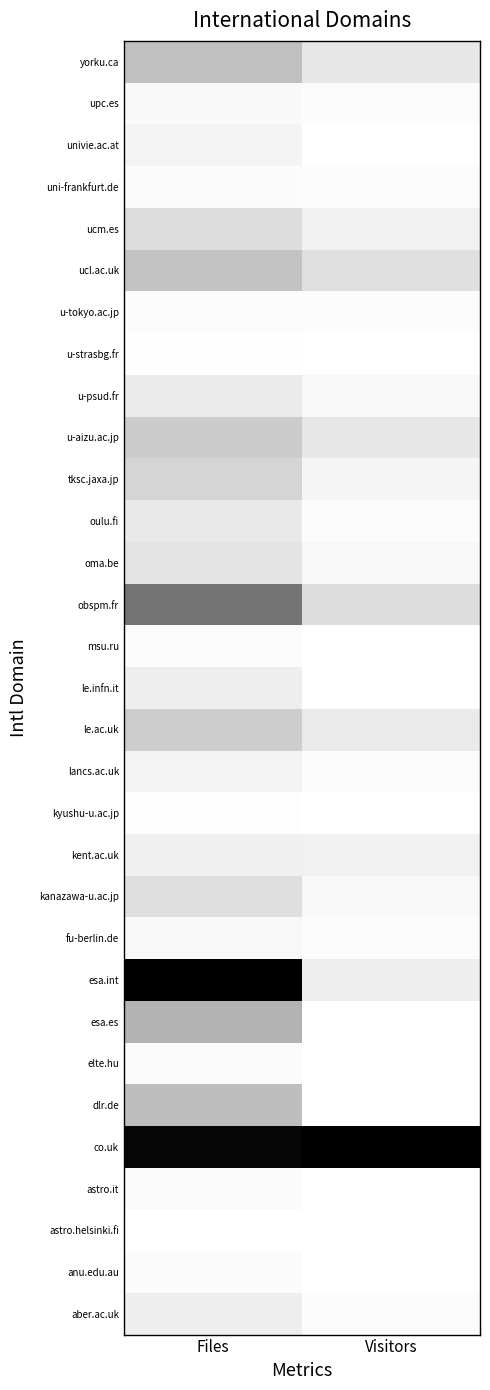

Reading left to right, what are all the values shown in this chart?

yorku.ca: Files=0.2	Visitors=0.1
upc.es: Files=0.0	Visitors=0.0
univie.ac.at: Files=0.0	Visitors=0.0
uni-frankfurt.de: Files=0.0	Visitors=0.0
ucm.es: Files=0.1	Visitors=0.1
ucl.ac.uk: Files=0.2	Visitors=0.1
u-tokyo.ac.jp: Files=0.0	Visitors=0.0
u-strasbg.fr: Files=0.0	Visitors=0.0
u-psud.fr: Files=0.1	Visitors=0.0
u-aizu.ac.jp: Files=0.2	Visitors=0.1
tksc.jaxa.jp: Files=0.2	Visitors=0.0
oulu.fi: Files=0.1	Visitors=0.0
oma.be: Files=0.1	Visitors=0.0
obspm.fr: Files=0.5	Visitors=0.1
msu.ru: Files=0.0	Visitors=0.0
le.infn.it: Files=0.1	Visitors=0.0
le.ac.uk: Files=0.2	Visitors=0.1
lancs.ac.uk: Files=0.0	Visitors=0.0
kyushu-u.ac.jp: Files=0.0	Visitors=0.0
kent.ac.uk: Files=0.1	Visitors=0.1
kanazawa-u.ac.jp: Files=0.1	Visitors=0.0
fu-berlin.de: Files=0.0	Visitors=0.0
esa.int: Files=1.0	Visitors=0.1
esa.es: Files=0.3	Visitors=0.0
elte.hu: Files=0.0	Visitors=0.0
dlr.de: Files=0.3	Visitors=0.0
co.uk: Files=1.0	Visitors=1.0
astro.it: Files=0.0	Visitors=0.0
astro.helsinki.fi: Files=0.0	Visitors=0.0
anu.edu.au: Files=0.0	Visitors=0.0
aber.ac.uk: Files=0.1	Visitors=0.0